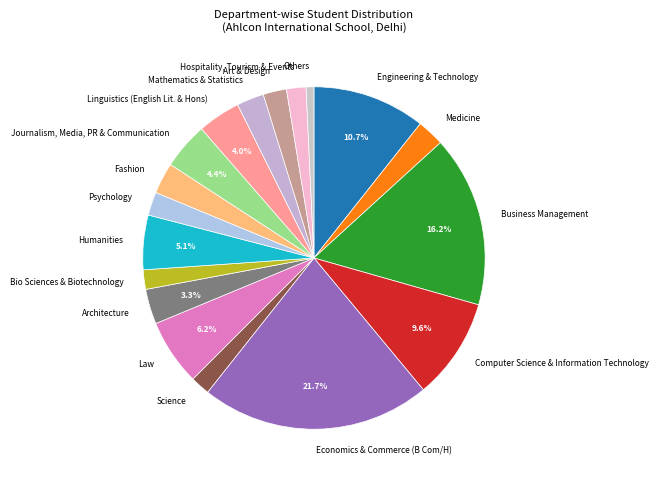

Is it true that Hospitality, Tourism & Events is 2% of the pie?

True